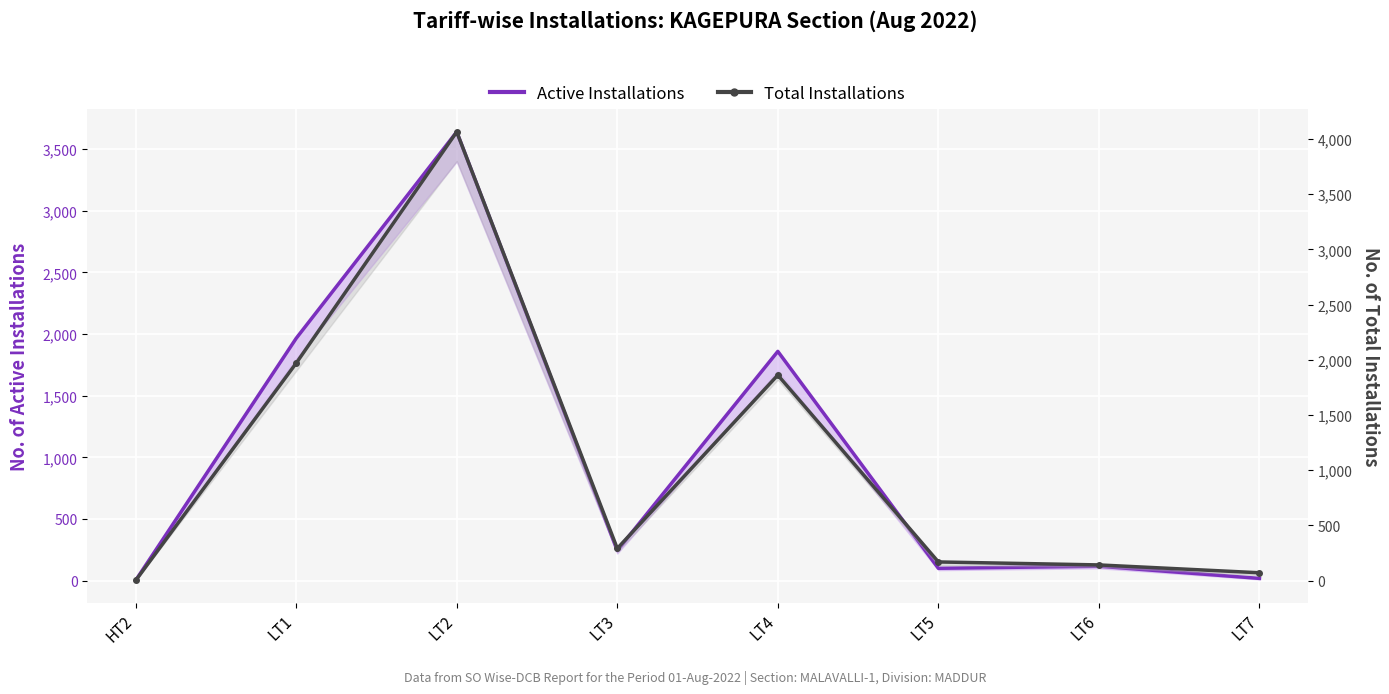

Rank the series at LT7 from lowest to highest value.

Active Installations, Total Installations